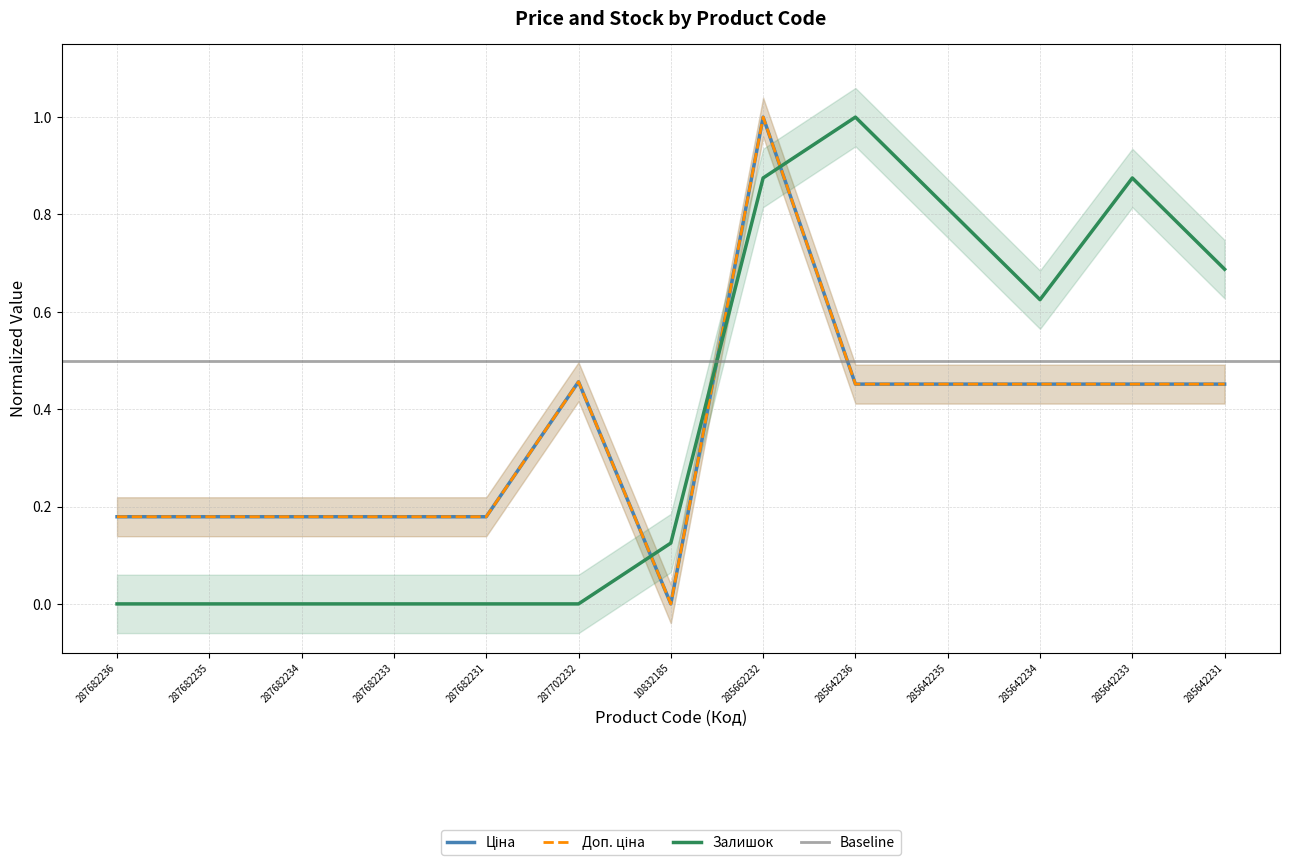

True or false: Залишок has more than 0 interior local peaks.

True